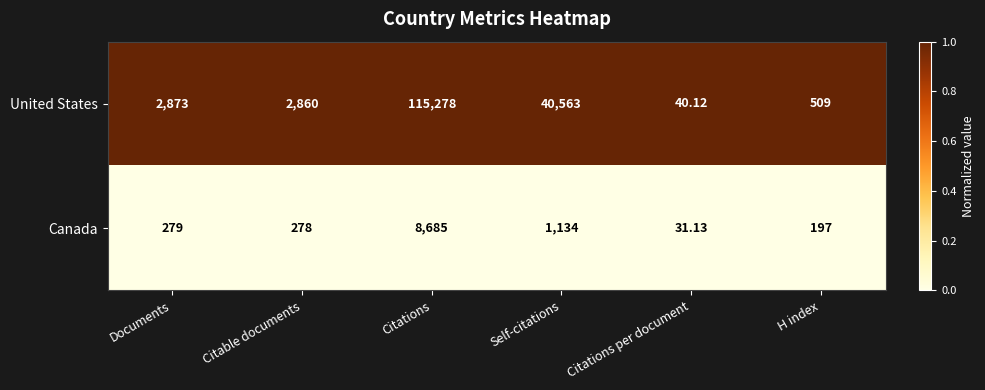

How many distinct data groups are displayed?

2